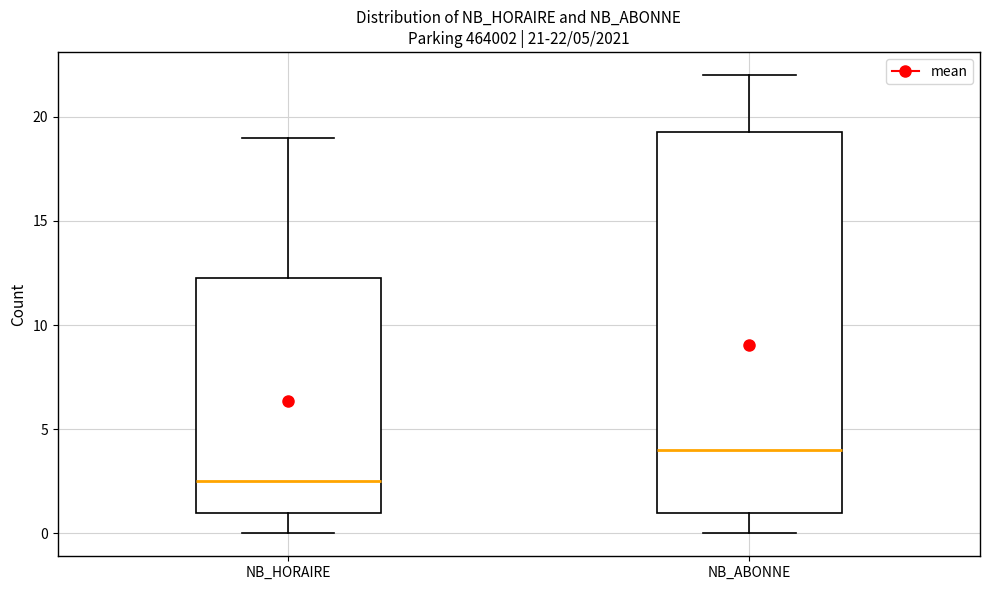

Which box's median line is the highest?

NB_ABONNE